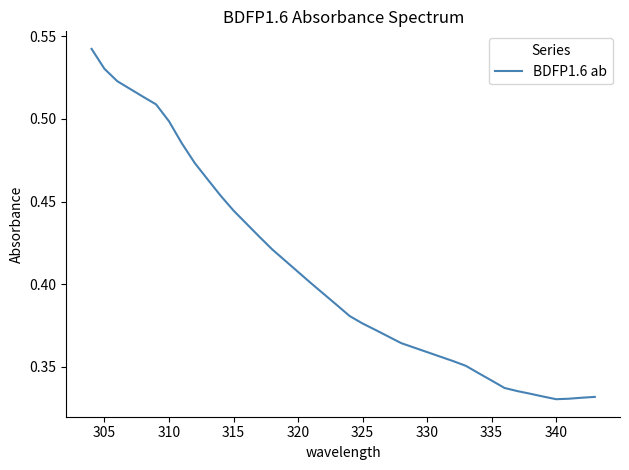

Does the chart display data point markers on the line(s)?

No